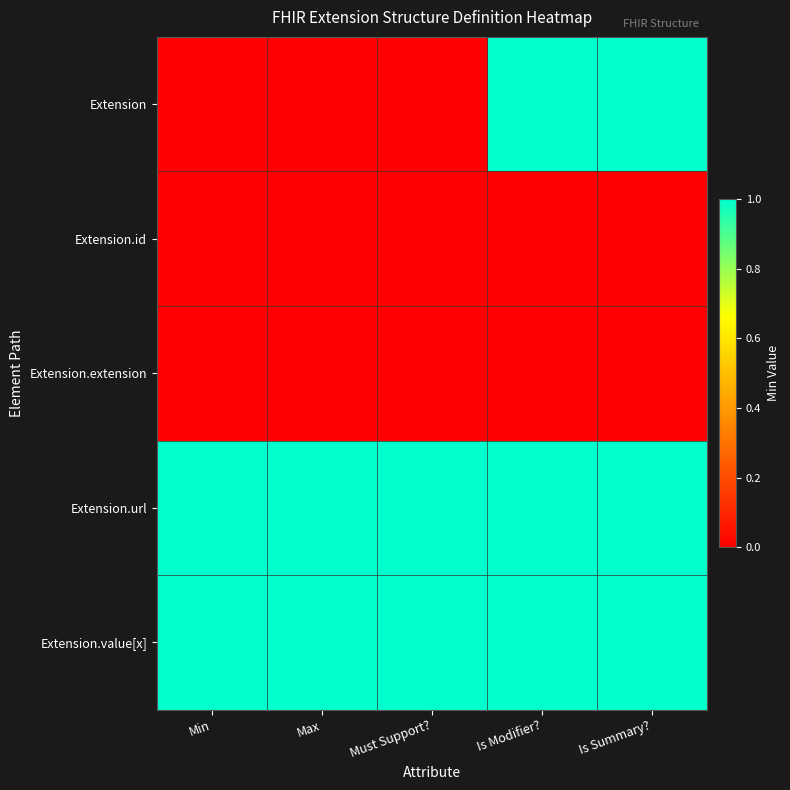

Between Min and Max, which is larger?

Min